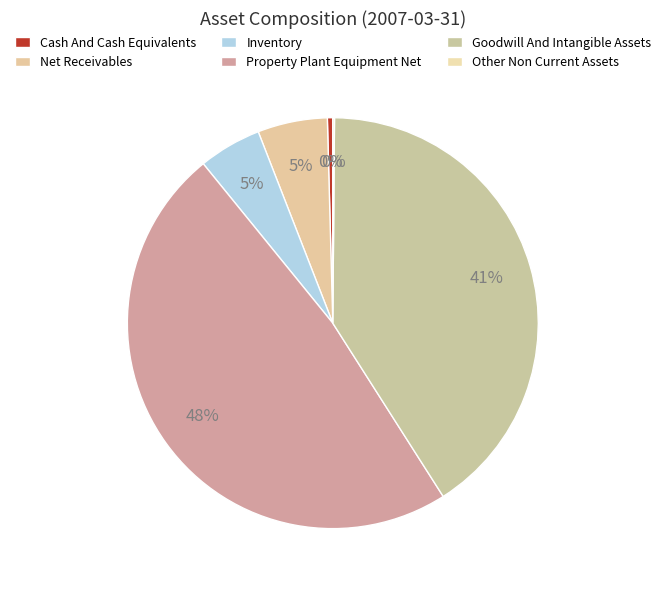

What portion of the pie excludes Net Receivables?

94.5%